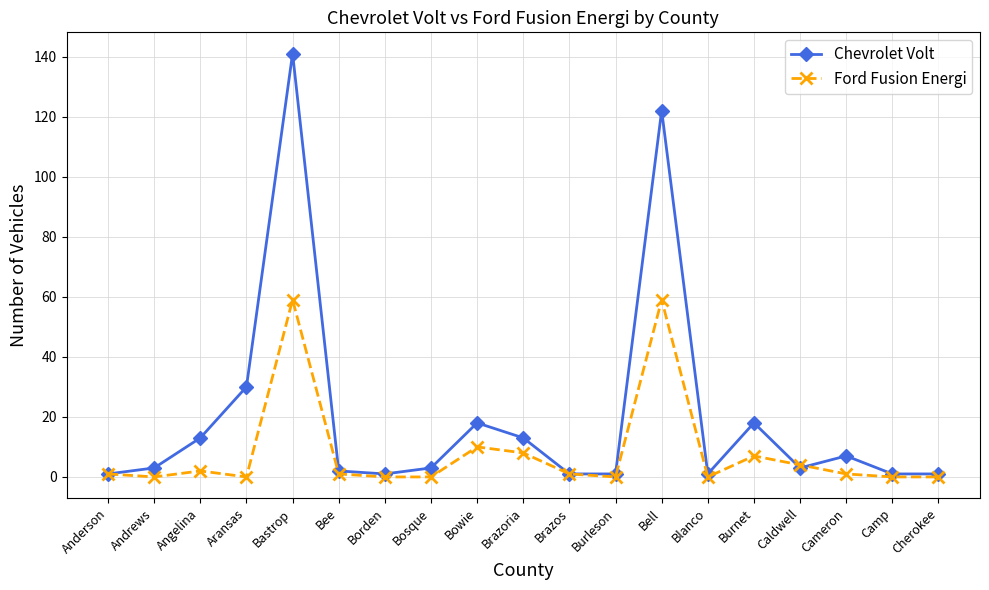

Reading left to right, extract all data points from this chart.

Chevrolet Volt: Anderson=1	Andrews=3	Angelina=13	Aransas=30	Bastrop=141	Bee=2	Borden=1	Bosque=3	Bowie=18	Brazoria=13	Brazos=1	Burleson=1	Bell=122	Blanco=1	Burnet=18	Caldwell=3	Cameron=7	Camp=1	Cherokee=1
Ford Fusion Energi: Anderson=1	Andrews=0	Angelina=2	Aransas=0	Bastrop=59	Bee=1	Borden=0	Bosque=0	Bowie=10	Brazoria=8	Brazos=1	Burleson=0	Bell=59	Blanco=0	Burnet=7	Caldwell=4	Cameron=1	Camp=0	Cherokee=0